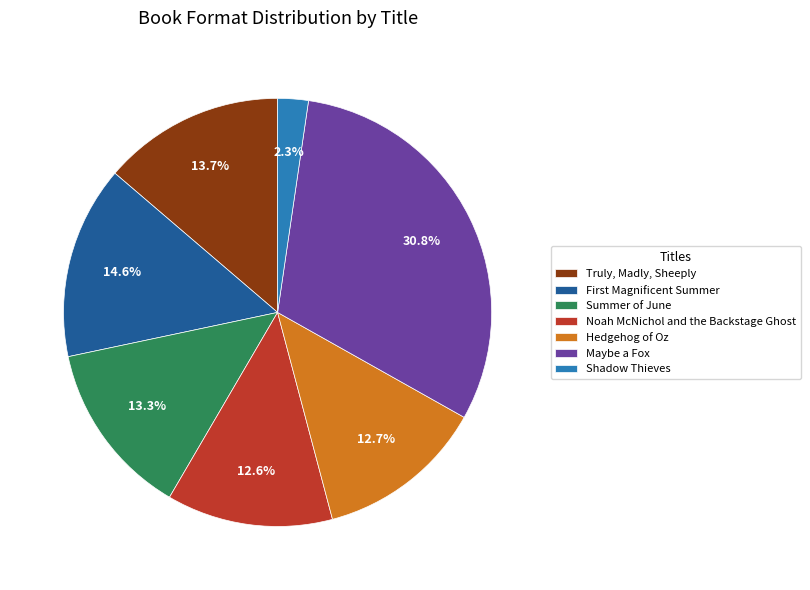

Is it true that Maybe a Fox is 19% of the pie?

False